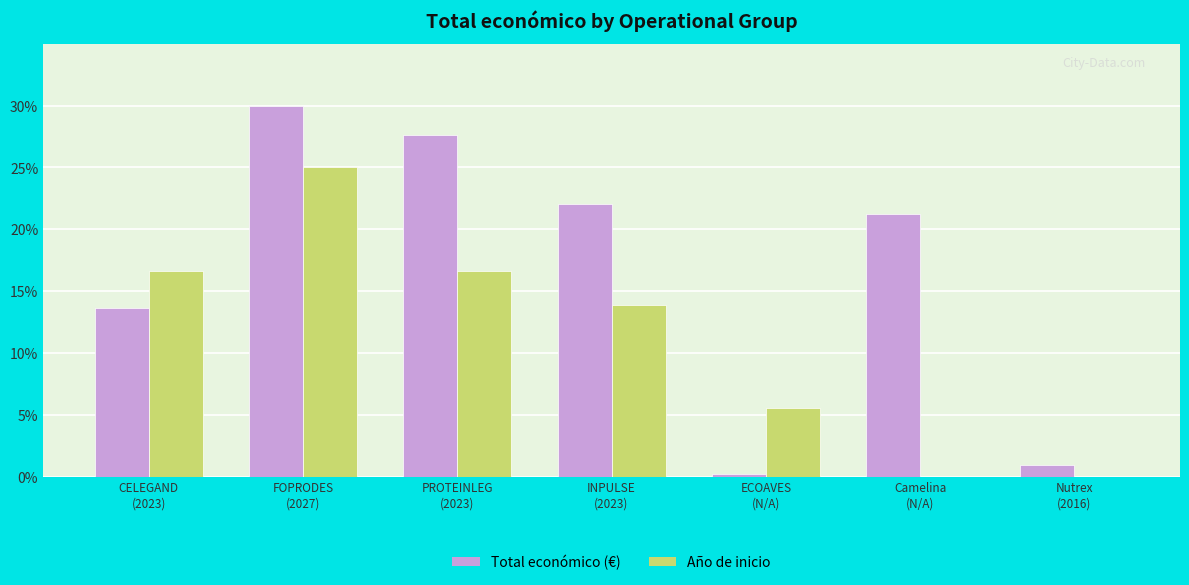

At which category is the sum across all series the highest?

FOPRODES
(2027)